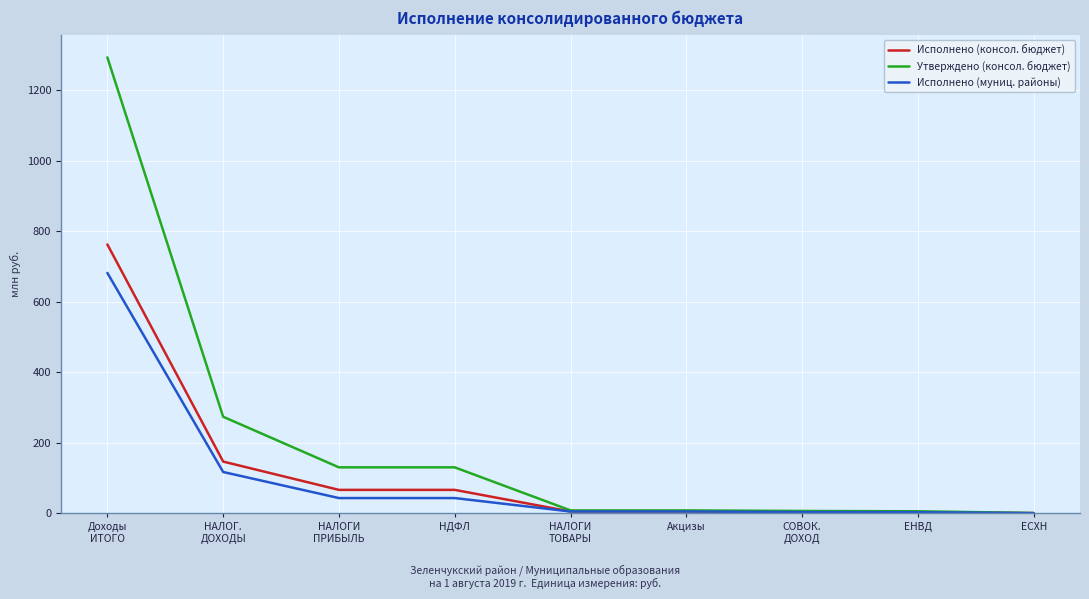

Rank the series by their maximum value, from lowest to highest.

Исполнено (муниц. районы), Исполнено (консол. бюджет), Утверждено (консол. бюджет)